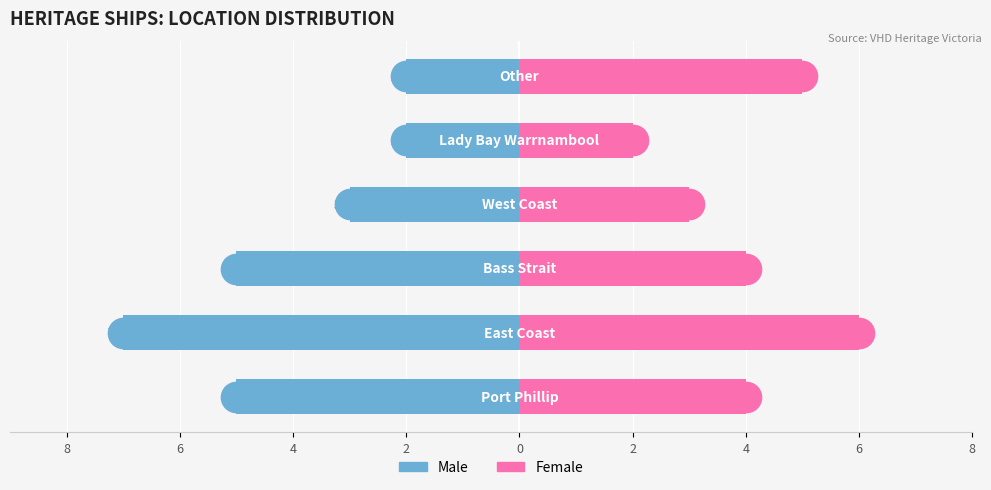

How many values in the Female series exceed 4?

2